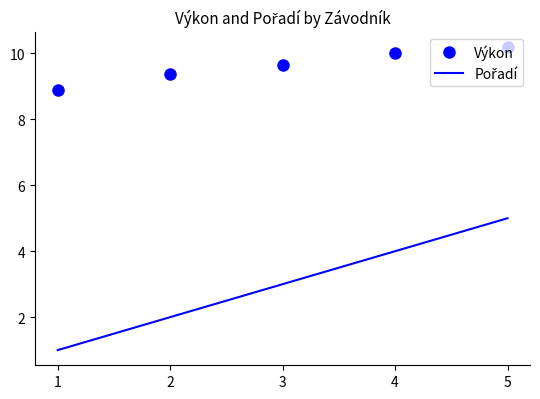

Which series has the largest total across all categories?

Výkon